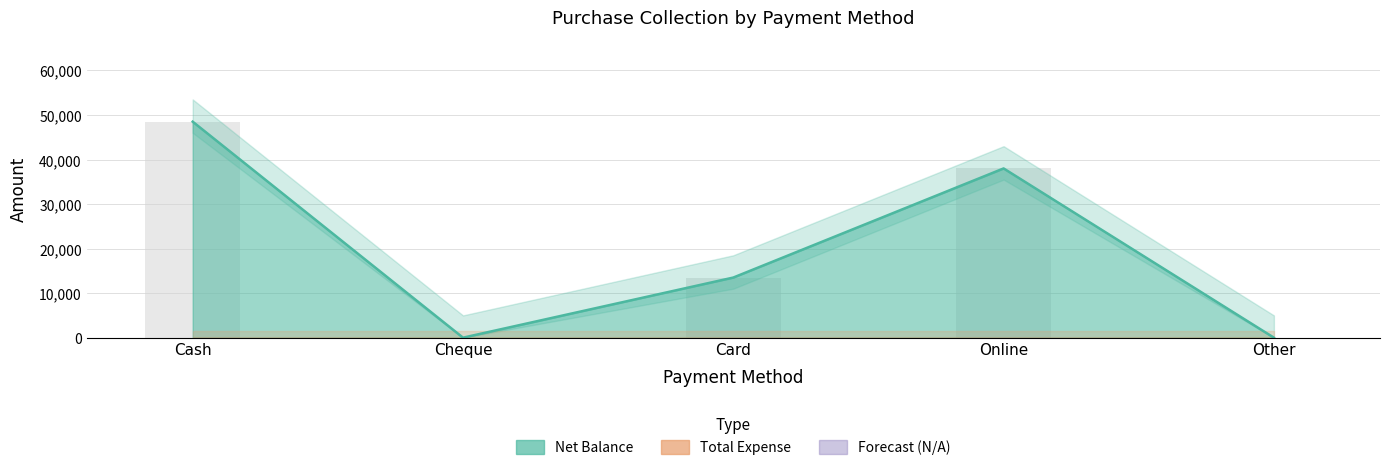

Where does the data first go above 13500?

Cash